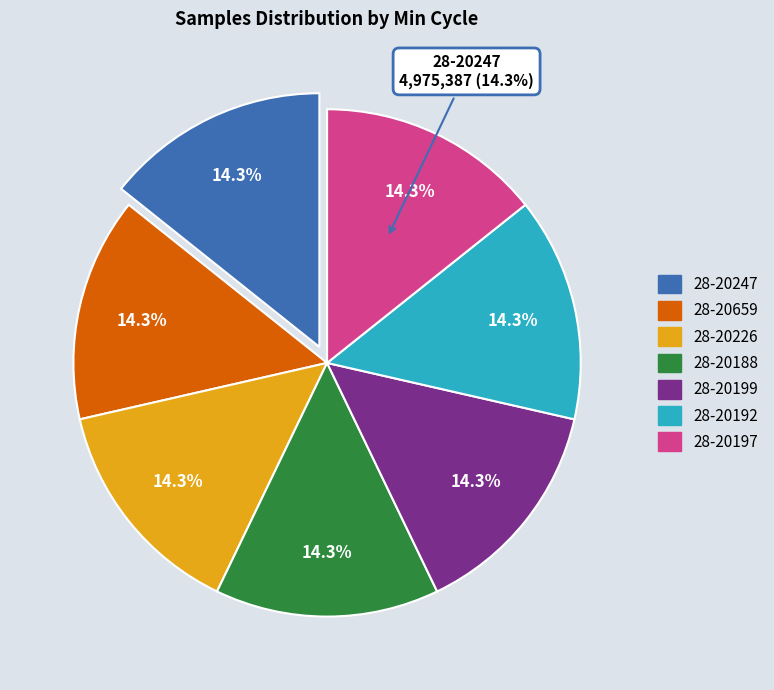

Combined, what portion of the pie is 20659 and 20192?

28.6%